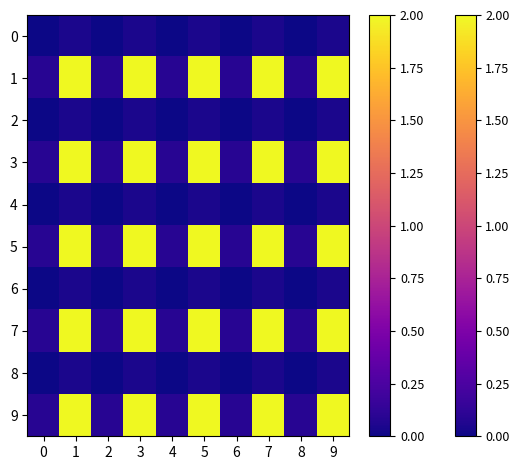

At how many categories does at least one series exceed 0?

10